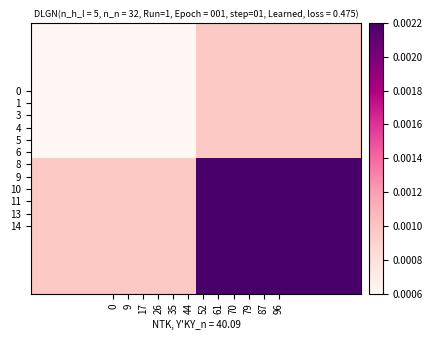

Count the number of data series in this chart.

2